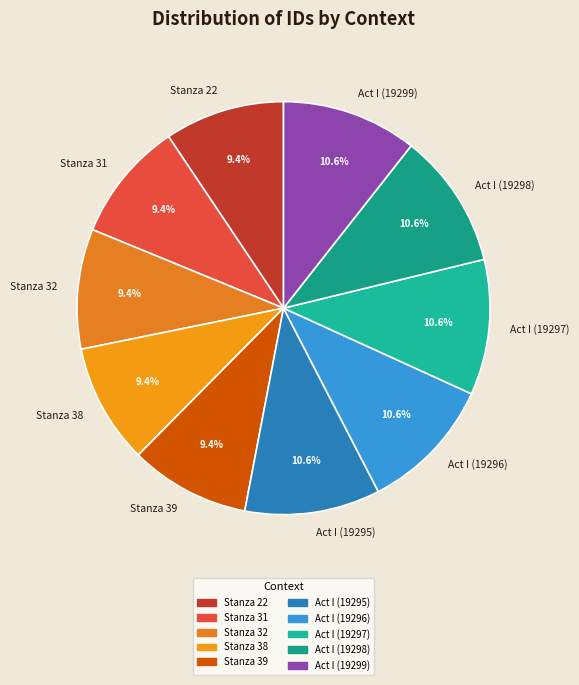

The Act I (19295) slice represents 4% of the pie. True or false?

False